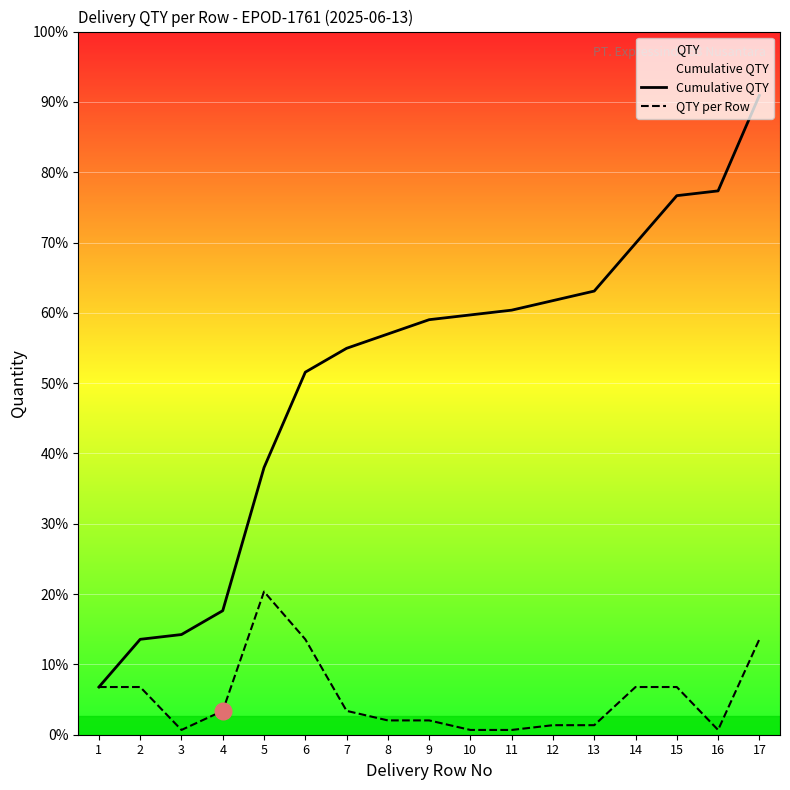

What is the sum of all QTY per Row values?

134